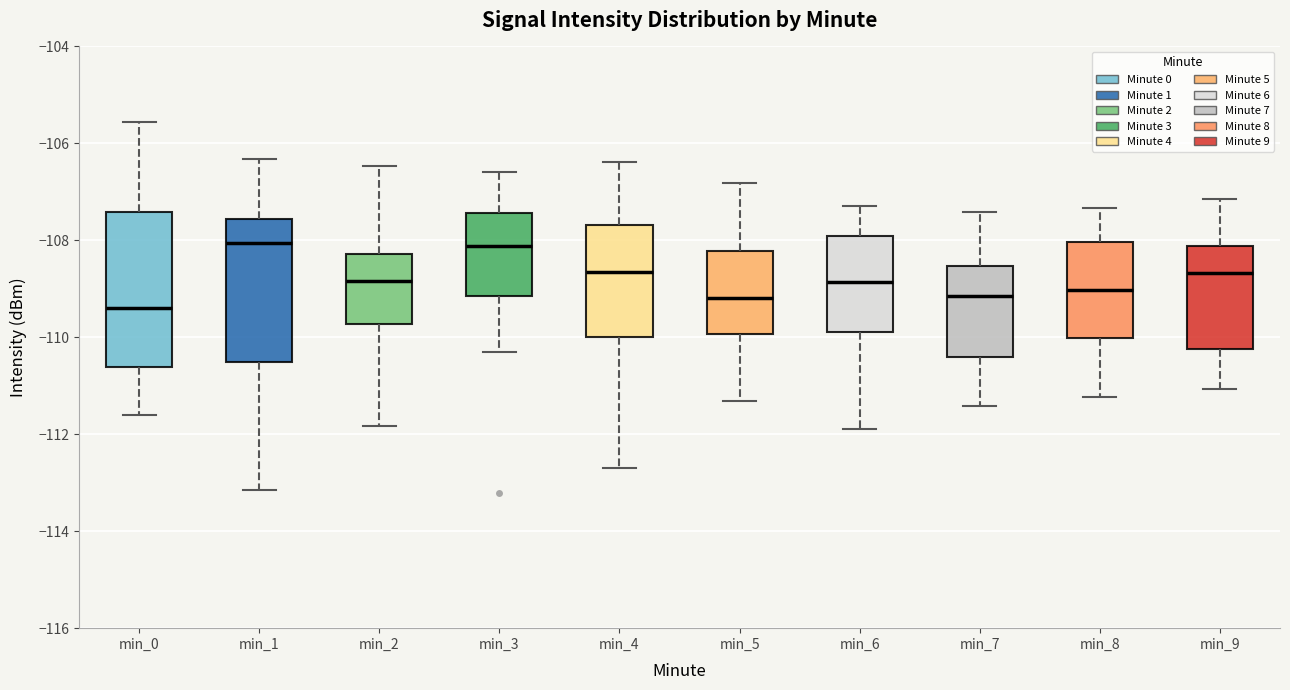

Which box is the tallest, from its lower edge to its upper edge?

min_0